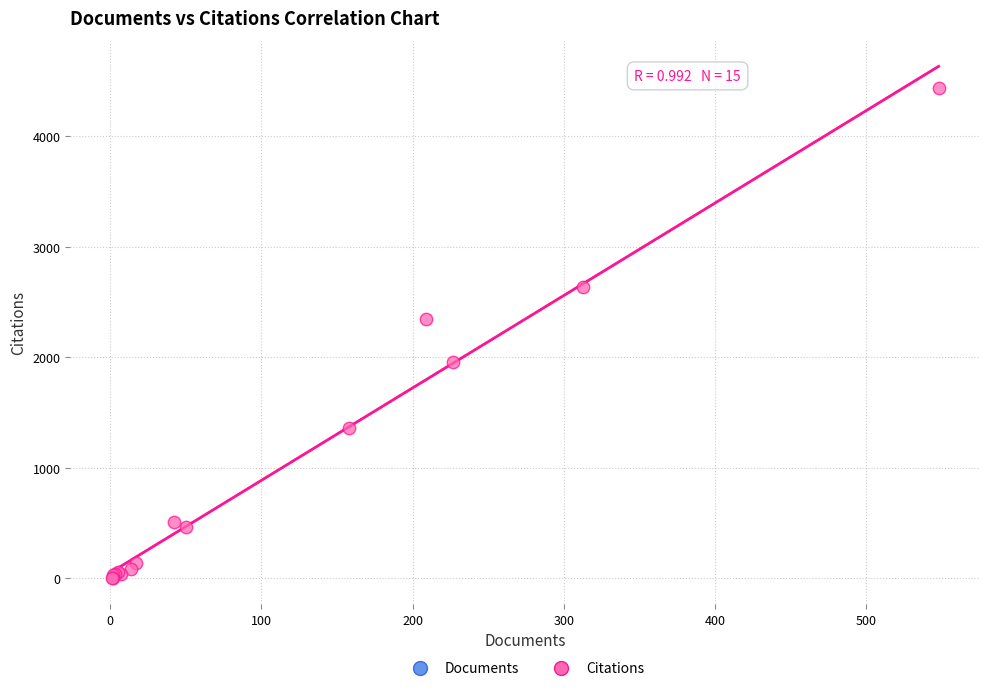

What Y value in the scatter plot is closest to 2216?

2348